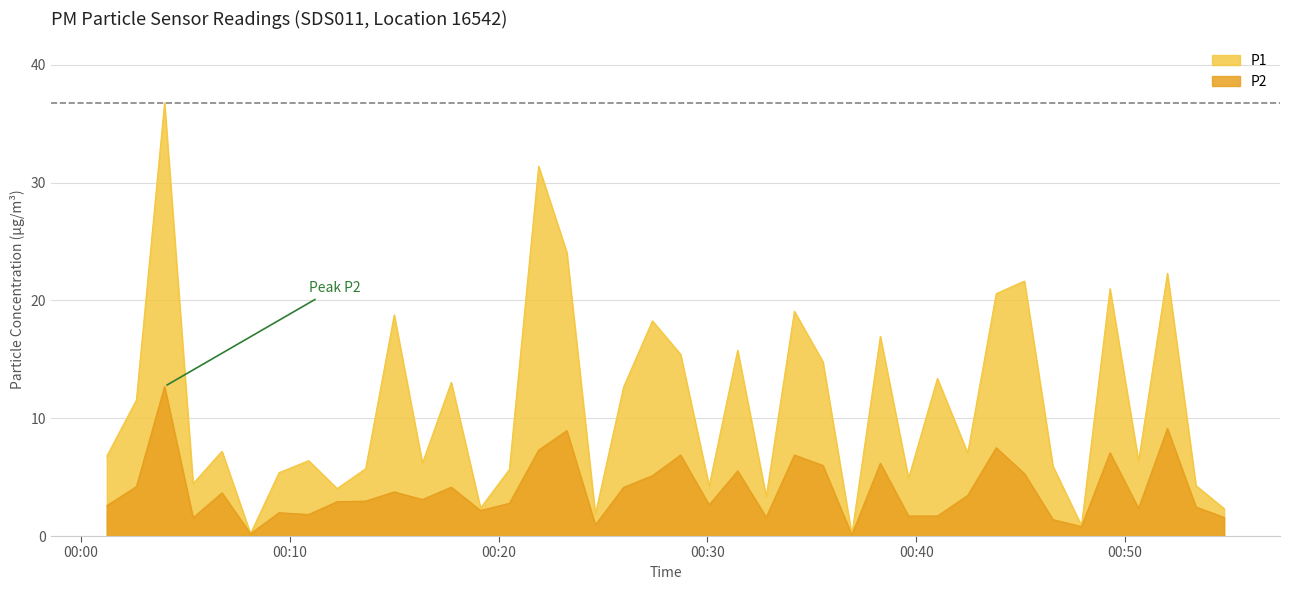

What is the label of the 5th point from the right?

2022-11-15T00:49:17